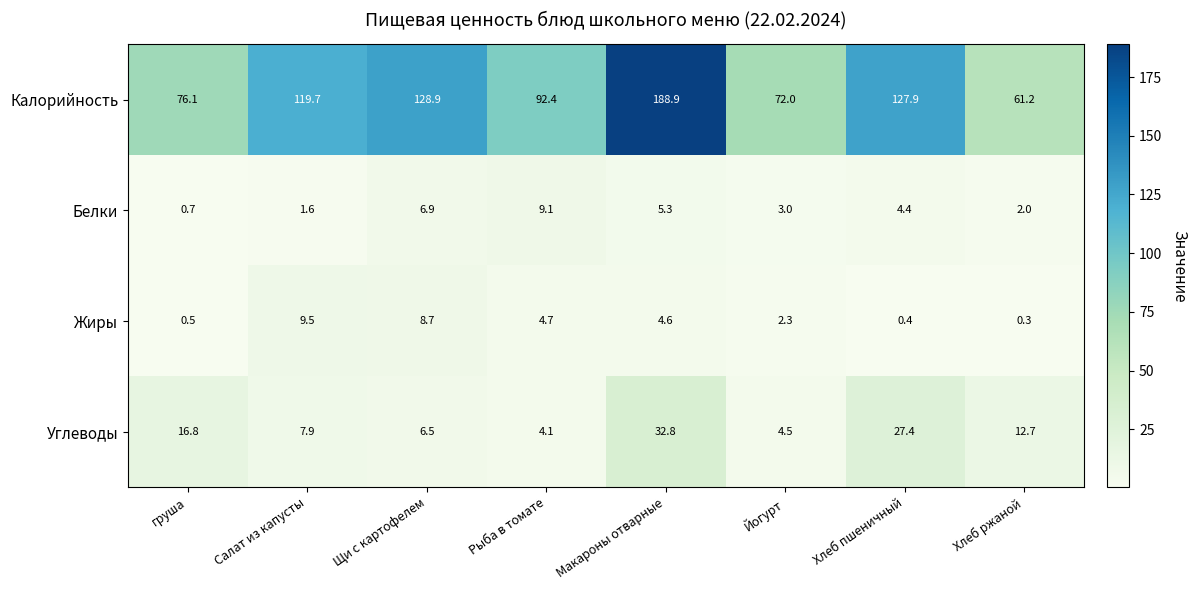

Between груша and Макароны отварные, which series saw the biggest shift?

Калорийность